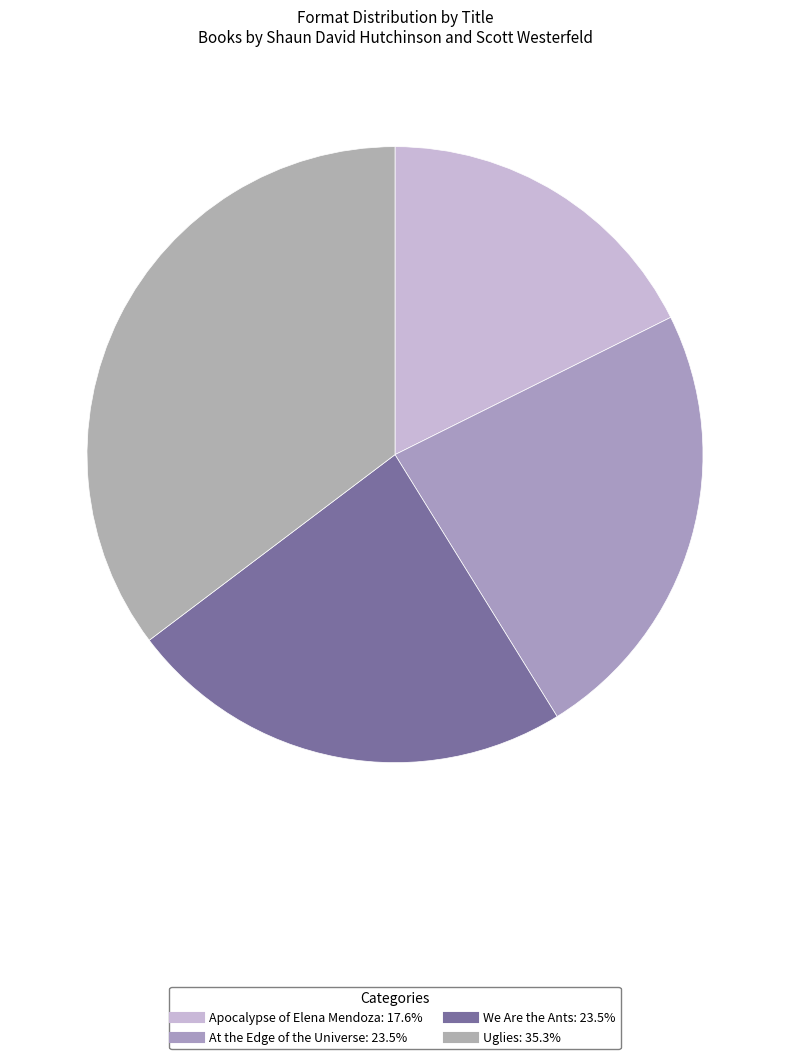

Which has a higher value, Uglies or Apocalypse of Elena Mendoza?

Uglies